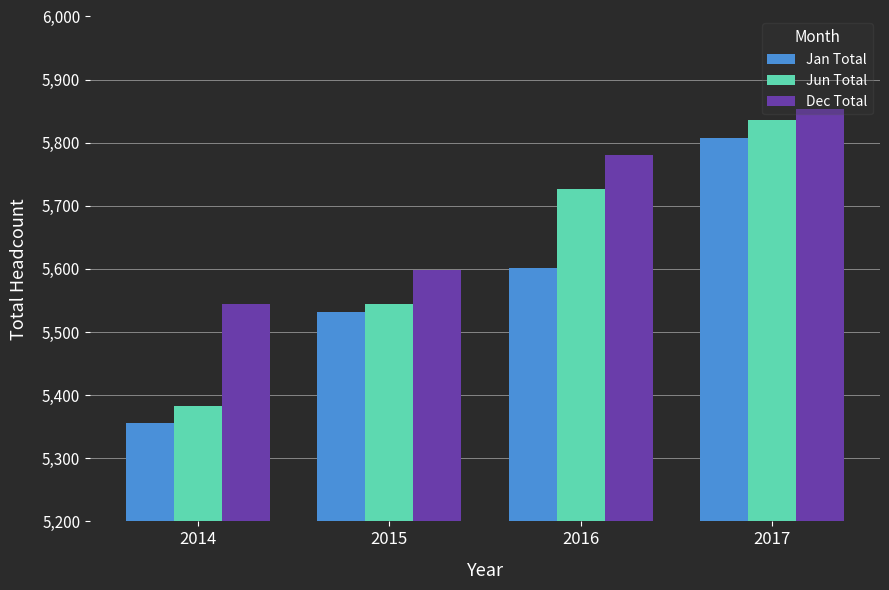

Is it true that Jan Total equals 5602 at 2016?

True